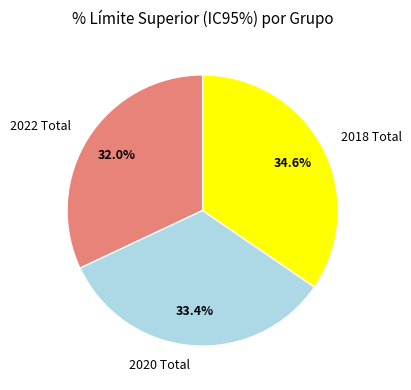

To the nearest percent, what is the difference between the largest and smallest slice percentages?

3%